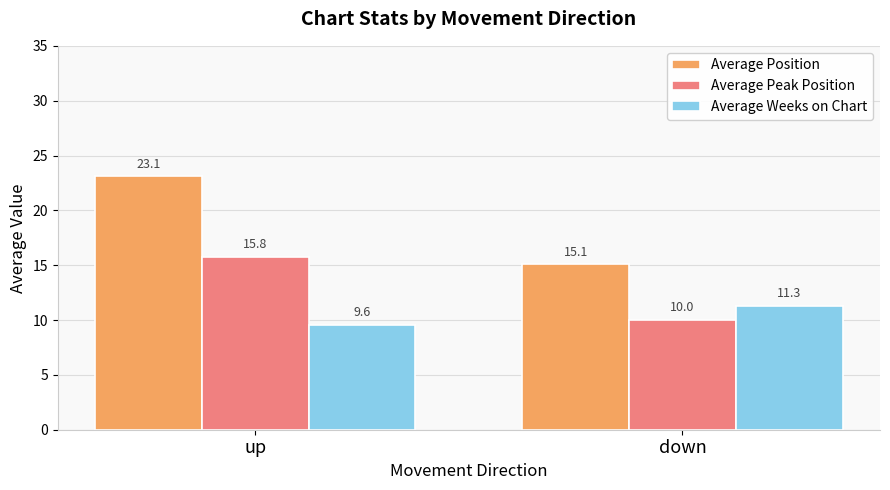

What are all the series names shown in the legend?

Average Position, Average Peak Position, Average Weeks on Chart